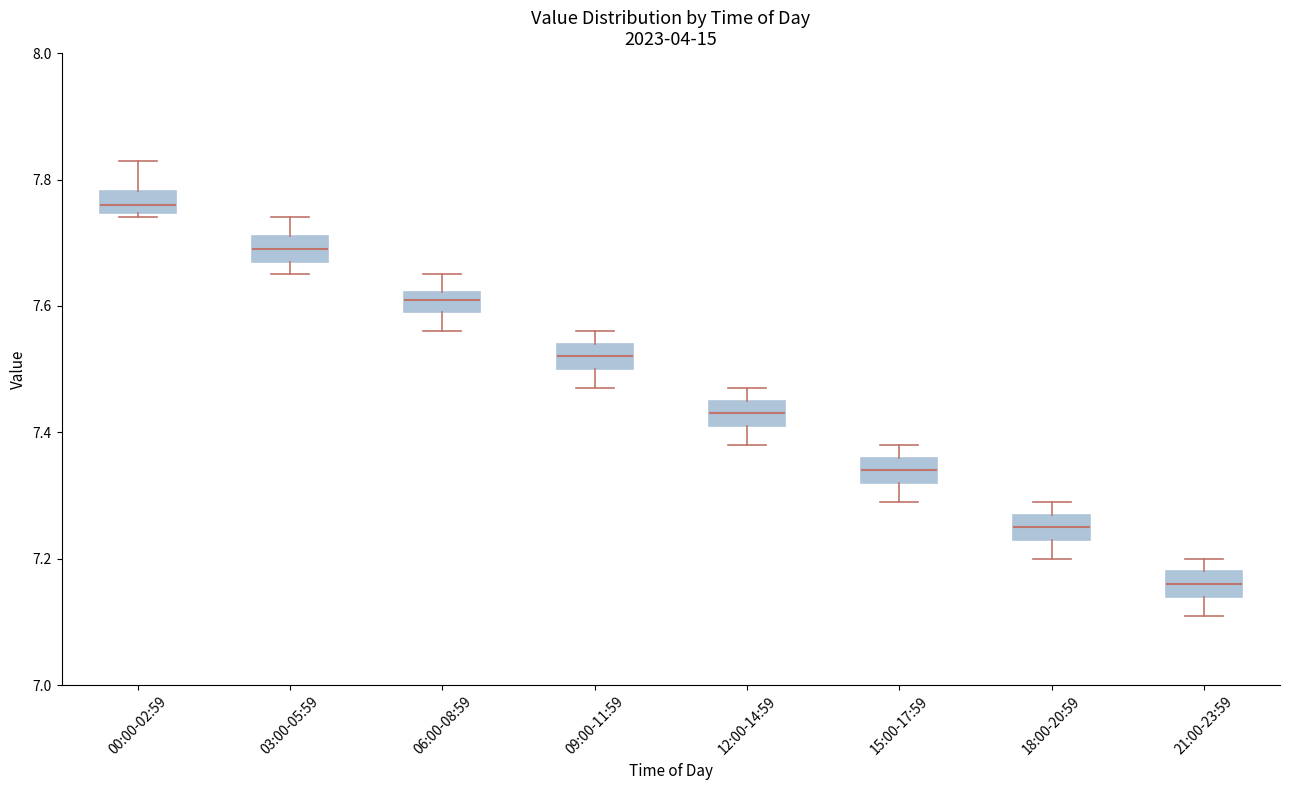

Reading left to right, transcribe this box plot: for each box, give where its median line is, the range the box spans, and where its two whiskers end, as read against the y-axis. The values are not printed on the chart, so give them approximately, as read against the axis.

00:00-02:59: median 7.76, box 7.74 to 7.78, whiskers 7.74 (just below the box's lower edge) to 7.84
03:00-05:59: median 7.70, box 7.68 to 7.72, whiskers 7.66 to 7.74
06:00-08:59: median 7.62 (inside the box), box 7.60 to 7.62, whiskers 7.56 to 7.66
09:00-11:59: median 7.52, box 7.50 to 7.54, whiskers 7.48 to 7.56
12:00-14:59: median 7.44, box 7.42 to 7.46, whiskers 7.38 to 7.48
15:00-17:59: median 7.34, box 7.32 to 7.36, whiskers 7.30 to 7.38
18:00-20:59: median 7.26, box 7.24 to 7.28, whiskers 7.20 to 7.30
21:00-23:59: median 7.16, box 7.14 to 7.18, whiskers 7.12 to 7.20